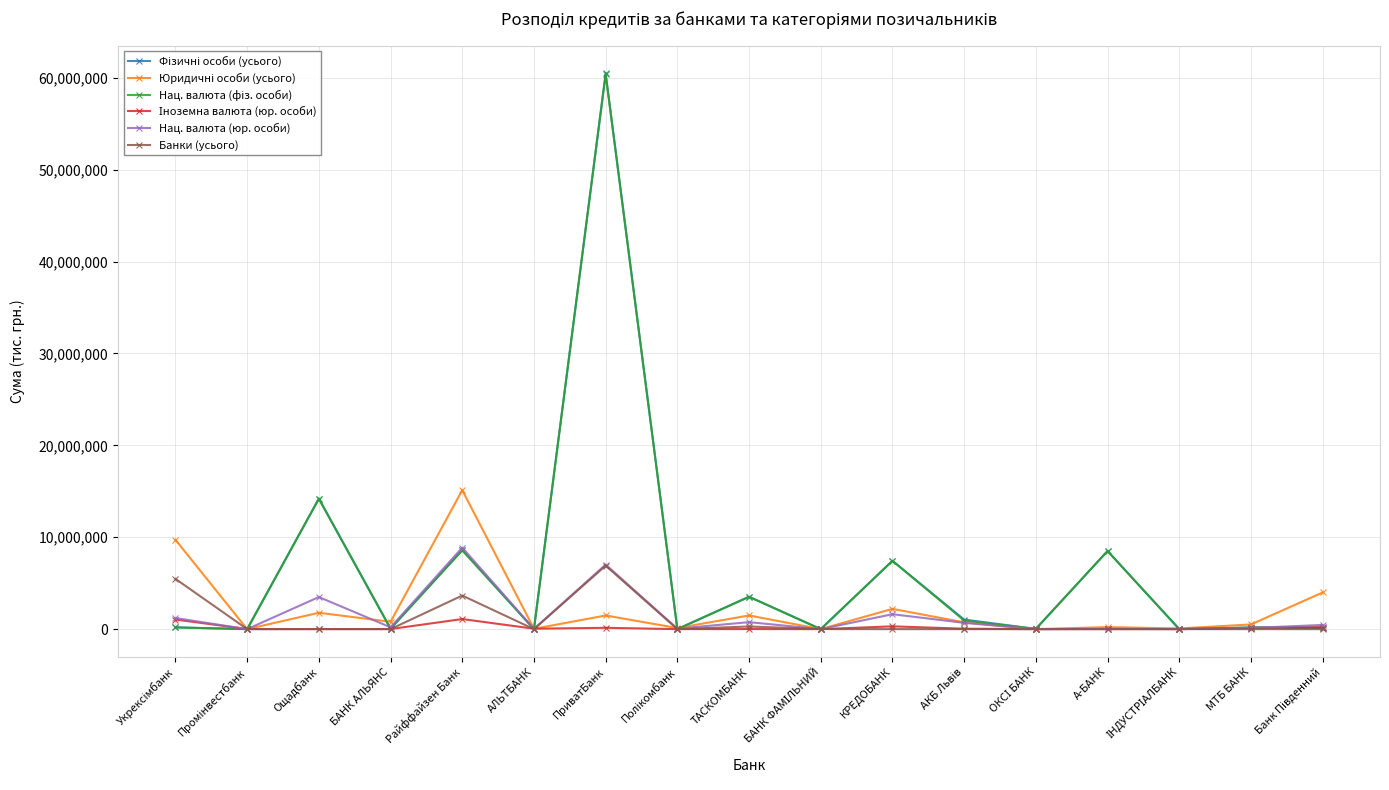

What is the highest value of the Нац. валюта (юр. особи) series?

8870475.9